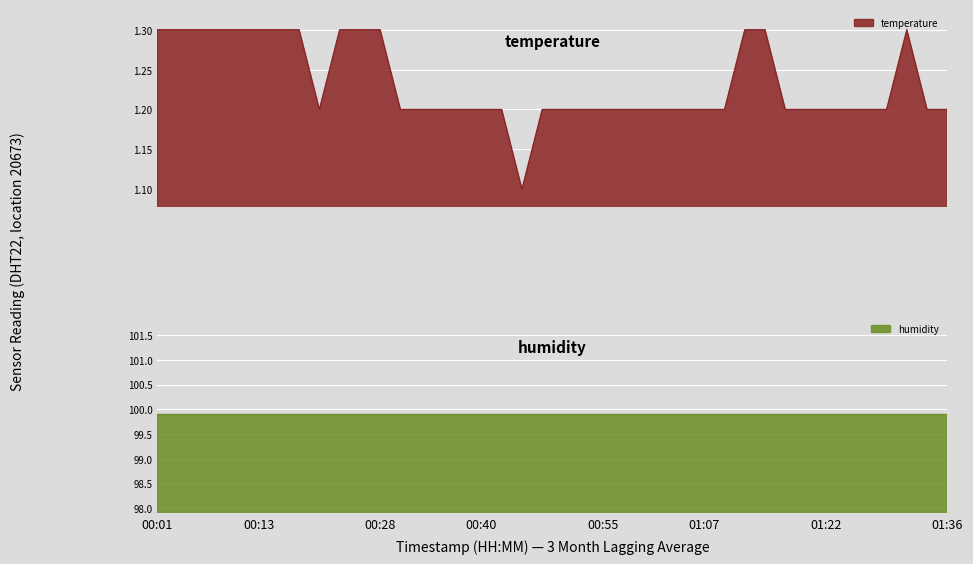

True or false: there are more than 1 points higher than both neighbors.

False